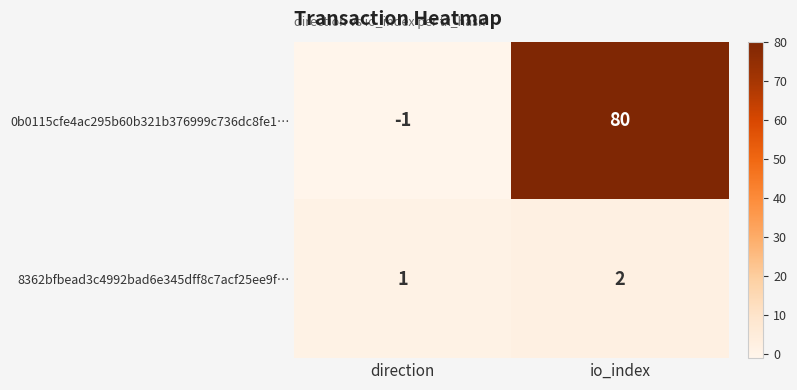

Read the 0b0115cfe4ac295b60b321b376999c736dc8fe1… value at io_index.

80